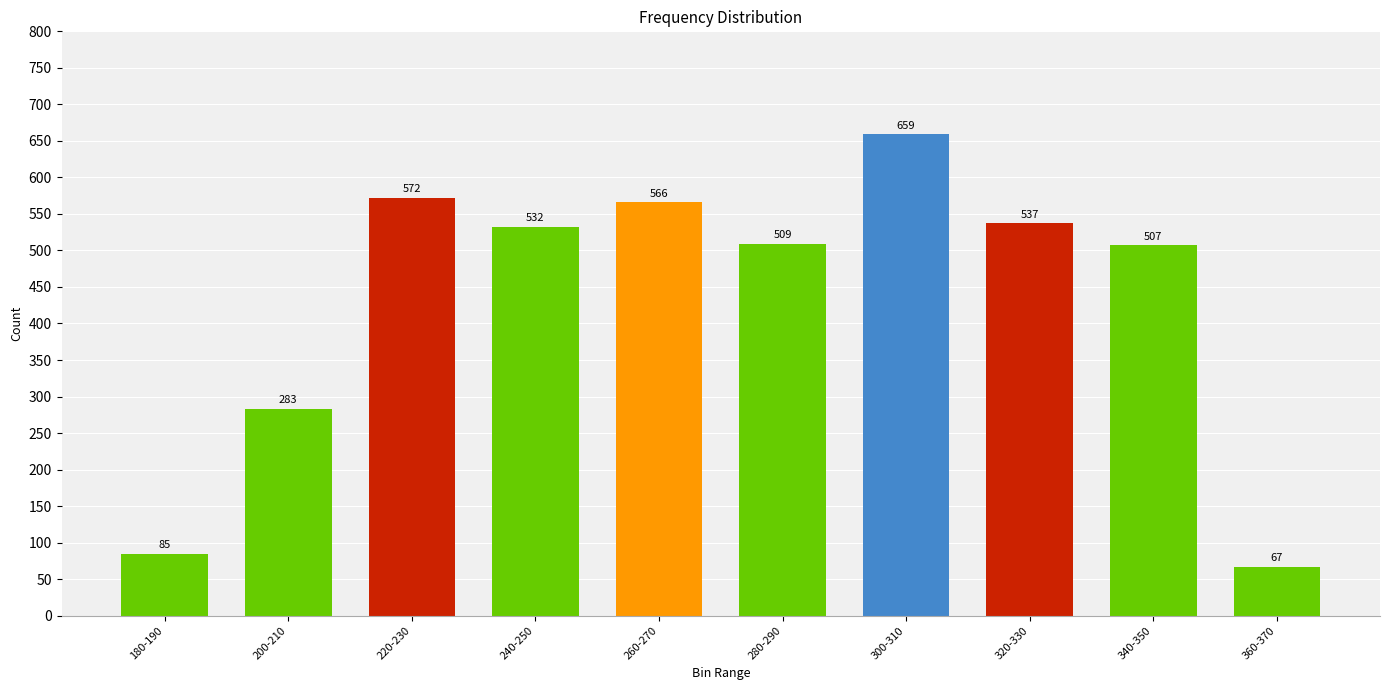

How many data points are less than 532?

5